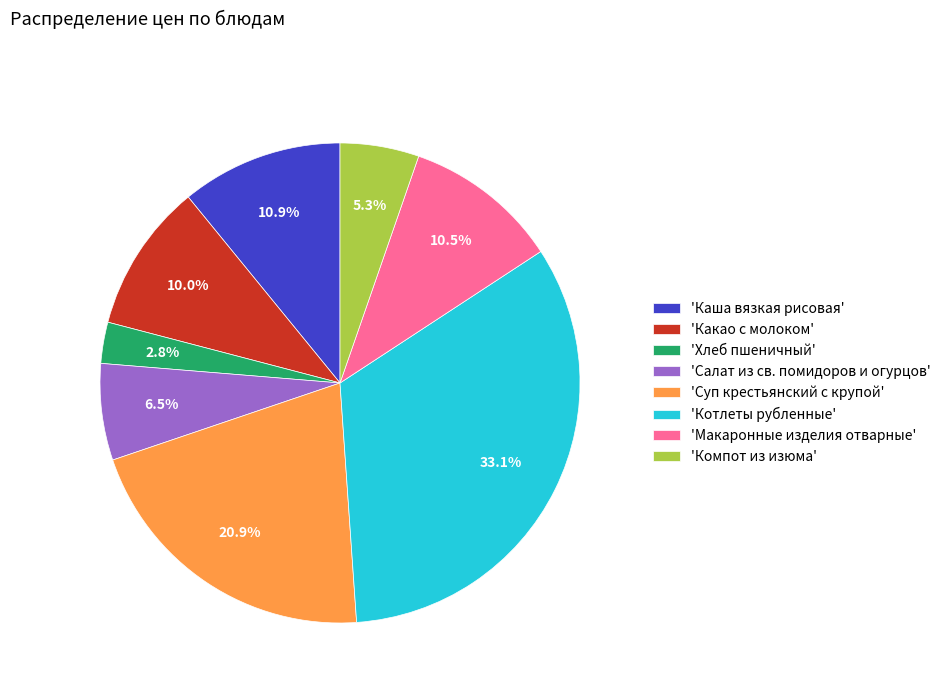

Approximately how many times larger is the value at 'Компот из изюма' compared to 'Какао с молоком'?

0.5